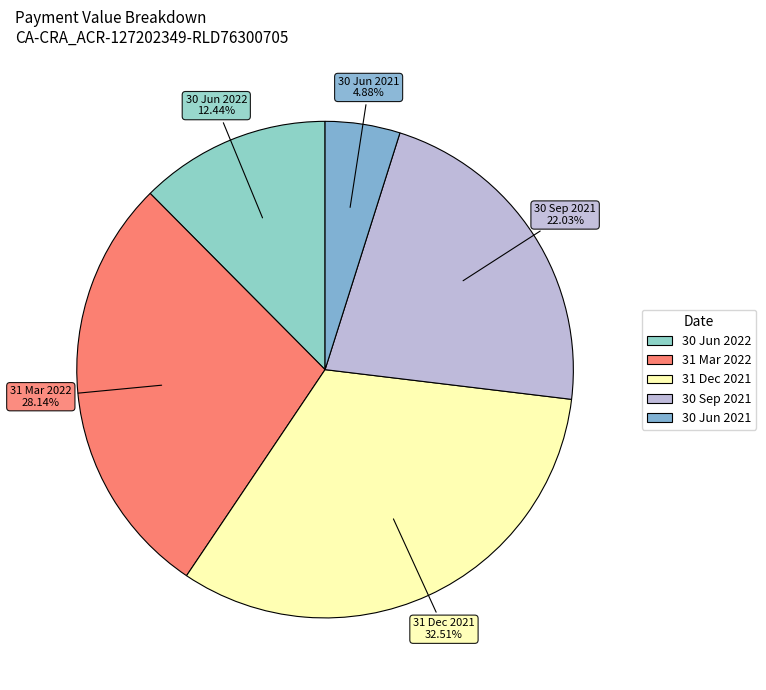

What percentage do 30 Jun 2022 and 31 Dec 2021 together represent?

44.9%